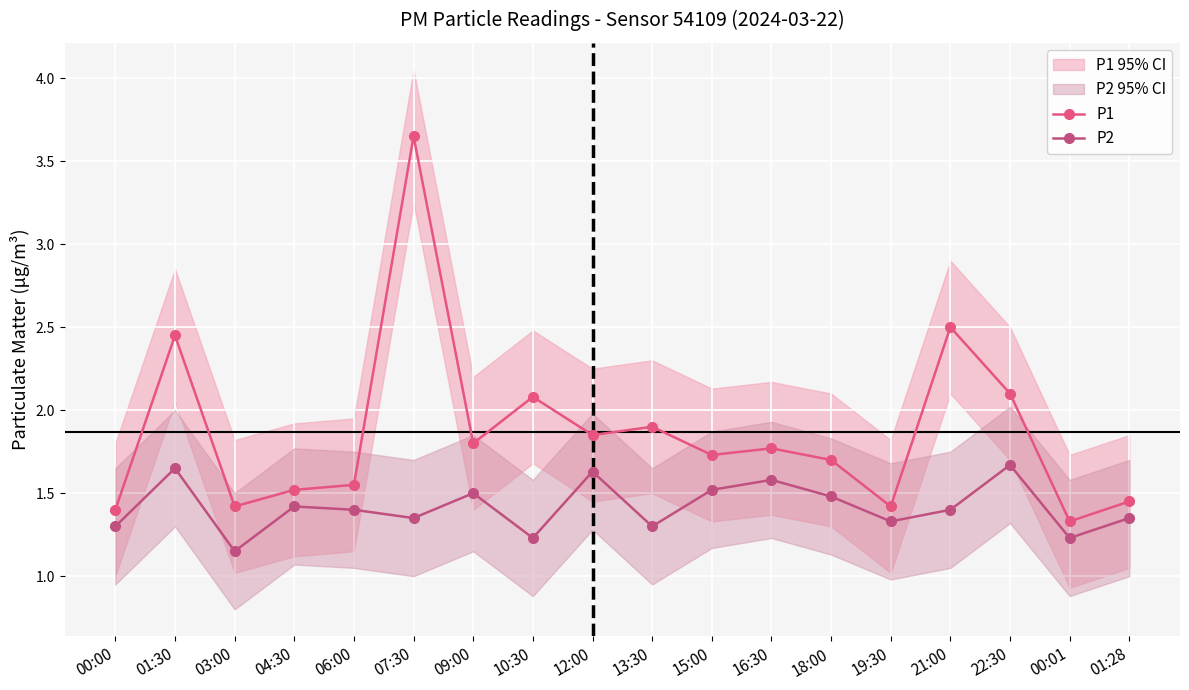

Count the P2 values in the range 1 to 2.

18